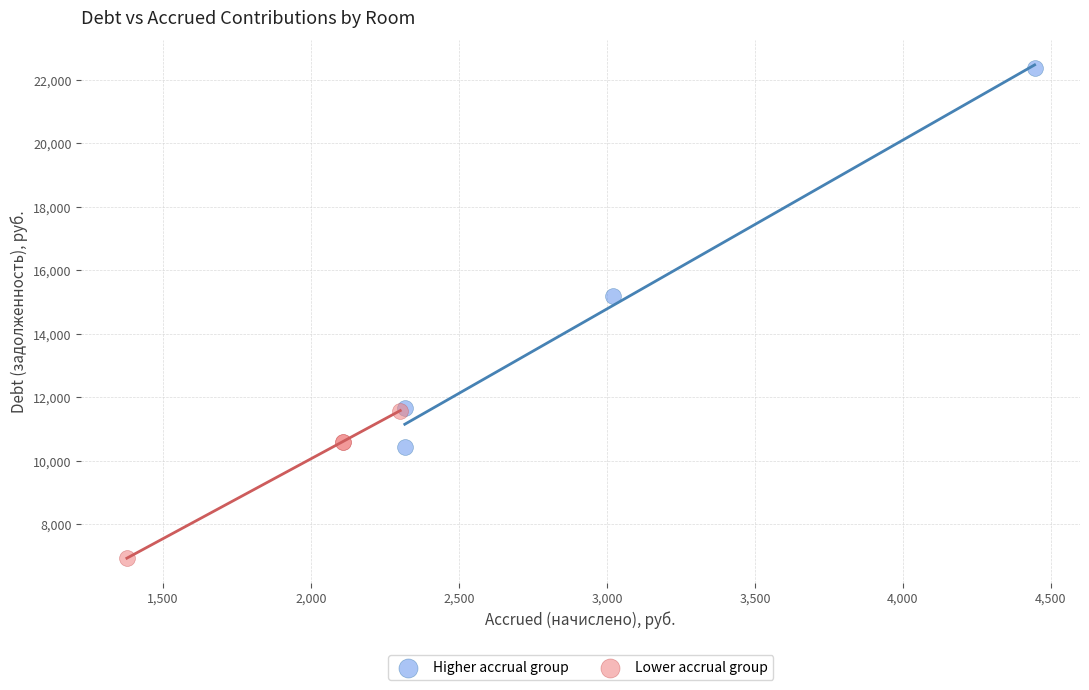

What are all the series names shown in the legend?

Higher accrual group, Lower accrual group